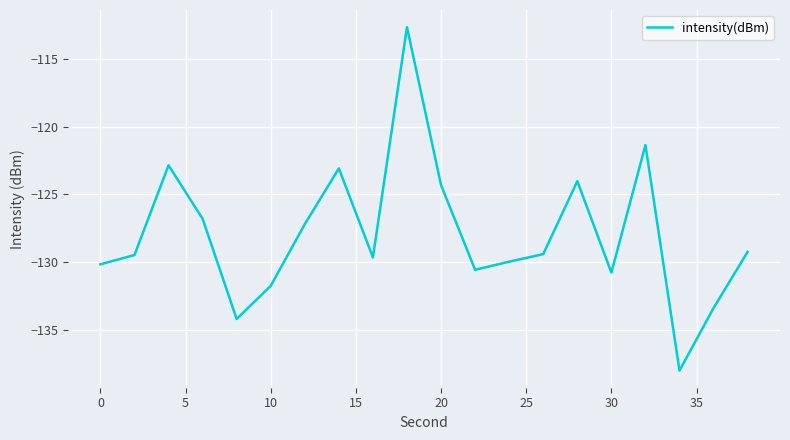

What is the smallest value displayed?

-138.0